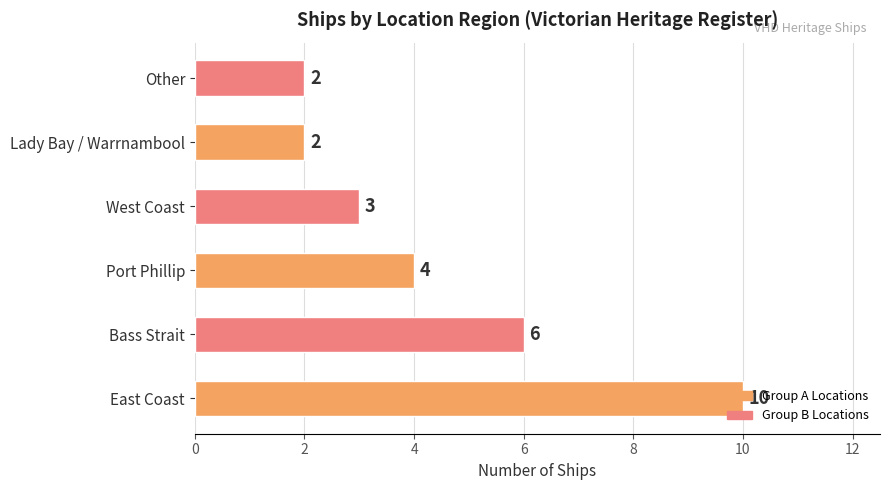

Between Port Phillip and Bass Strait, which is larger?

Bass Strait